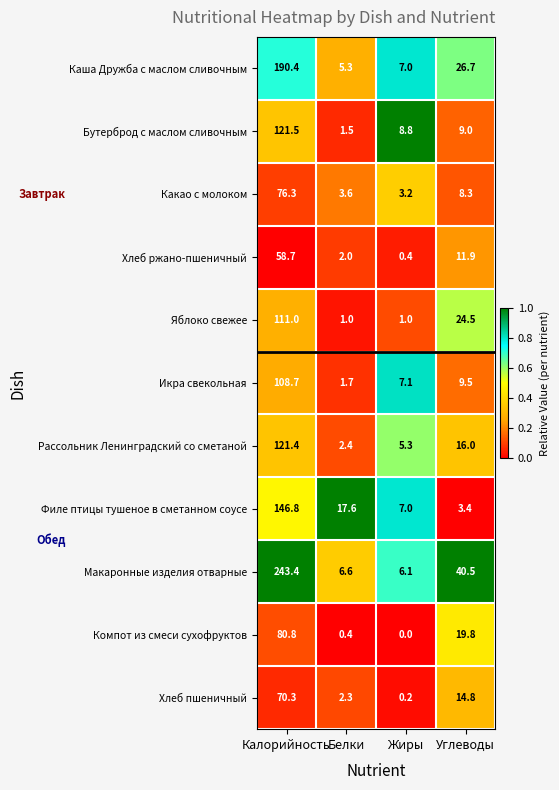

At which label does Хлеб ржано-пшеничный first exceed 11?

Калорийность